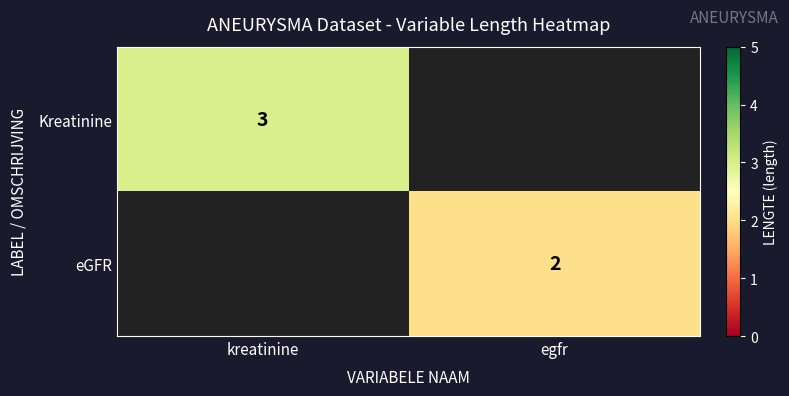

Is it true that Kreatinine equals 3 at kreatinine?

True